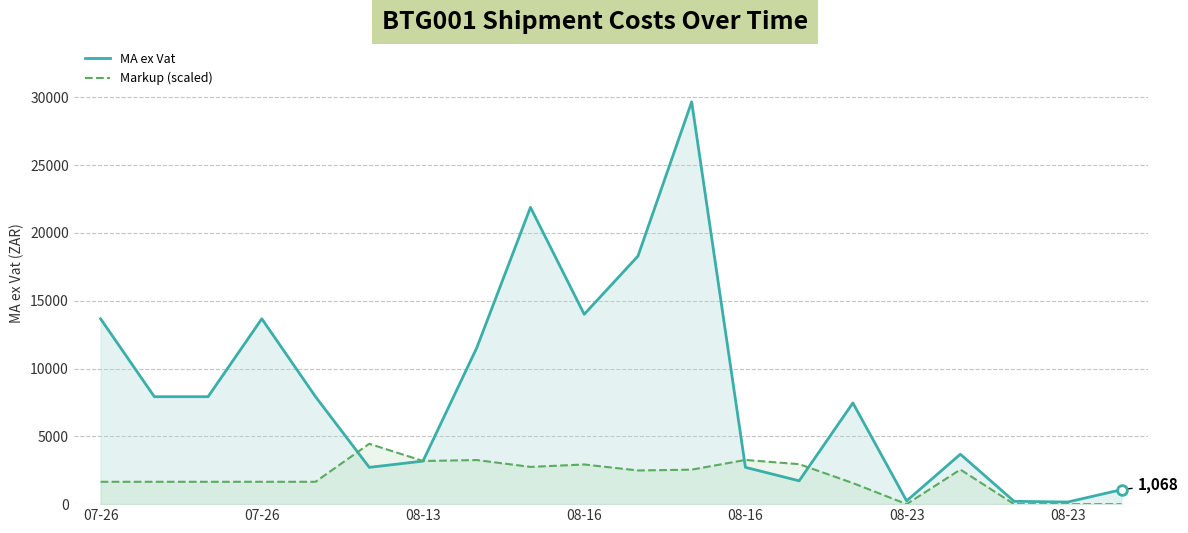

Reading left to right, extract all data points from this chart.

MA ex Vat: 13670.2	7923.9	7923.9	13670.2	7923.9	2712.2	3175.1	11526.4	21888.3	14000.4	18292.7	29670.0	2714.0	1720.5	7463.4	240.1	3681.9	209.0	157.2	1067.9
Markup (scaled): 1649.2	1649.2	1649.2	1649.2	1649.2	4450.5	3182.6	3252.4	2746.0	2925.6	2483.1	2543.5	3260.0	2948.6	1553.8	0.0	2550.3	0.0	0.0	0.0